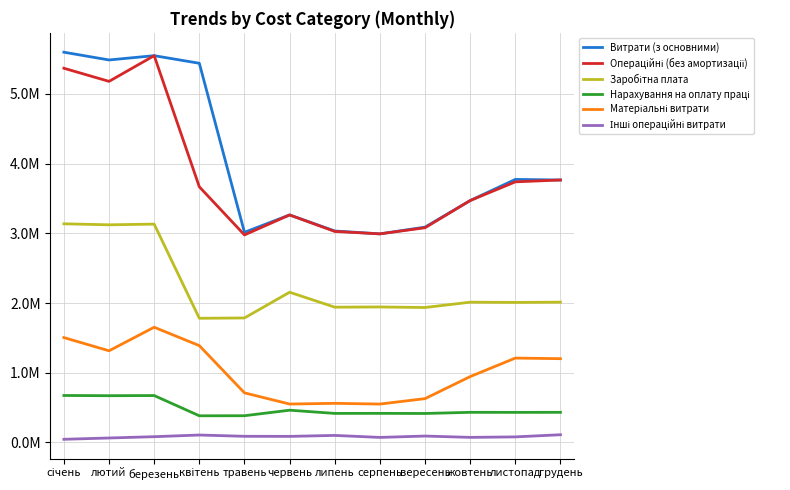

Reading left to right, what are all the values shown in this chart?

Витрати (з основними): 5596892.8	5485604.1	5547154.0	5438215.5	3014149.4	3263250.1	3032905.9	2991844.8	3088576.3	3469531.0	3772818.7	3764304.3
Операційні (без амортизації): 5366892.8	5178604.1	5547154.0	3666597.7	2976649.4	3263250.1	3026905.9	2991844.8	3079576.3	3469531.0	3737818.7	3764304.3
Заробітна плата: 3136191.6	3121640.1	3131619.1	1781350.4	1785919.4	2154753.7	1940495.2	1943659.6	1935799.0	2012274.1	2008828.3	2012421.1
Нарахування на оплату праці: 674281.2	671152.6	673298.1	382990.3	383972.7	463272.0	417206.5	417886.8	416196.8	432638.9	431898.1	432670.5
Матеріальні витрати: 1504510.0	1315117.0	1652927.9	1389017.1	711832.8	551459.9	561619.8	551343.9	629016.0	945153.6	1210637.8	1201930.2
Інші операційні витрати: 45910.0	64694.4	83308.8	107239.9	88924.5	87764.5	101584.5	72954.5	92564.5	73464.5	80454.5	111282.4